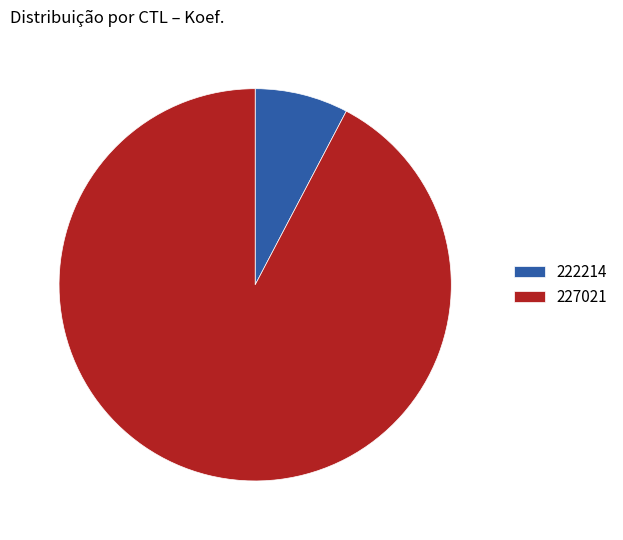

Combined, do 222214 and 227021 account for over 50%?

Yes